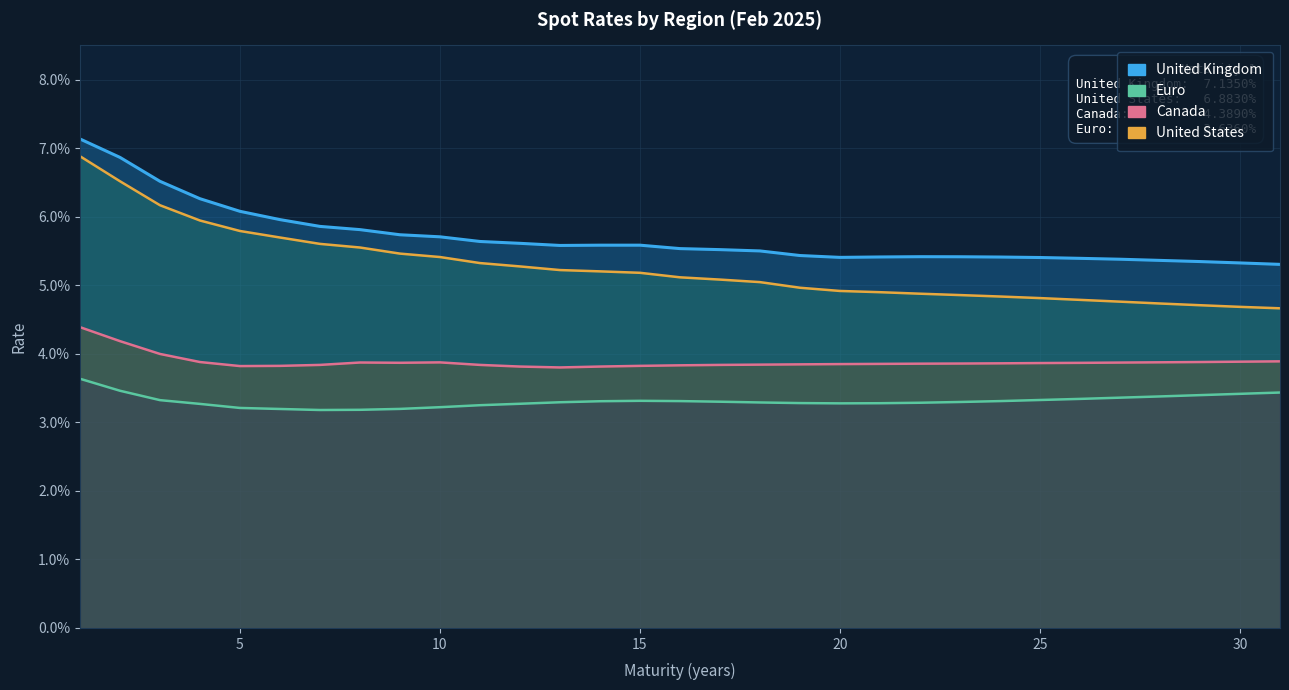

At 11, list the series in order from largest to smallest.

United Kingdom, United States, Canada, Euro